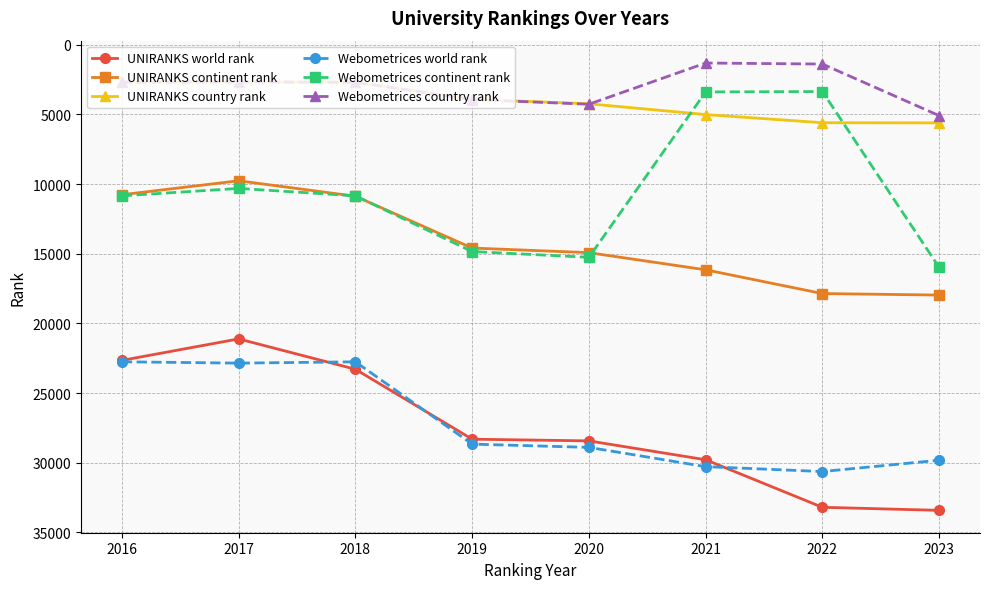

In Webometrices world rank, how many points are higher than both neighbors (excluding endpoints)?

2